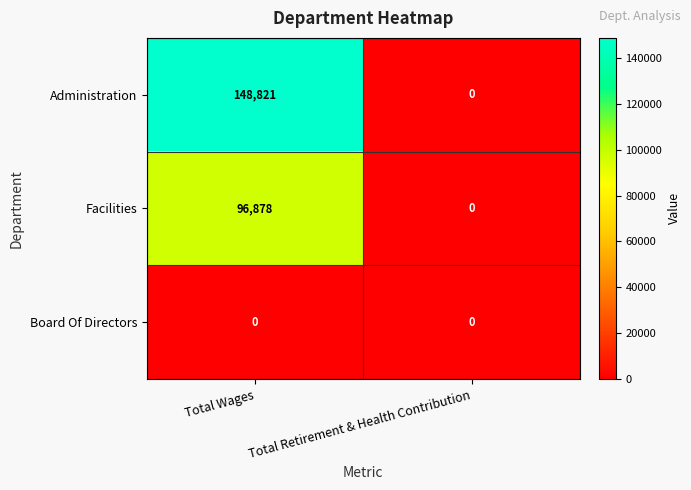

At which label is Administration closest to 74410?

Total Retirement & Health Contribution